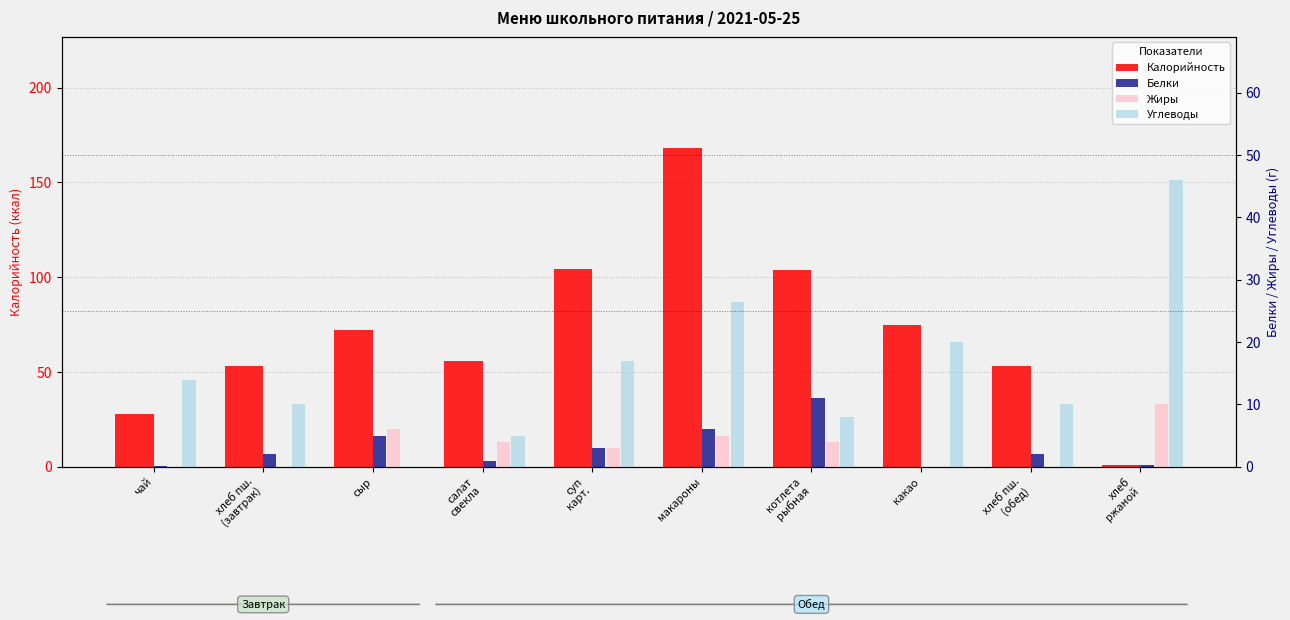

What is the sum of the Белки values at чай and котлета
рыбная?

11.2